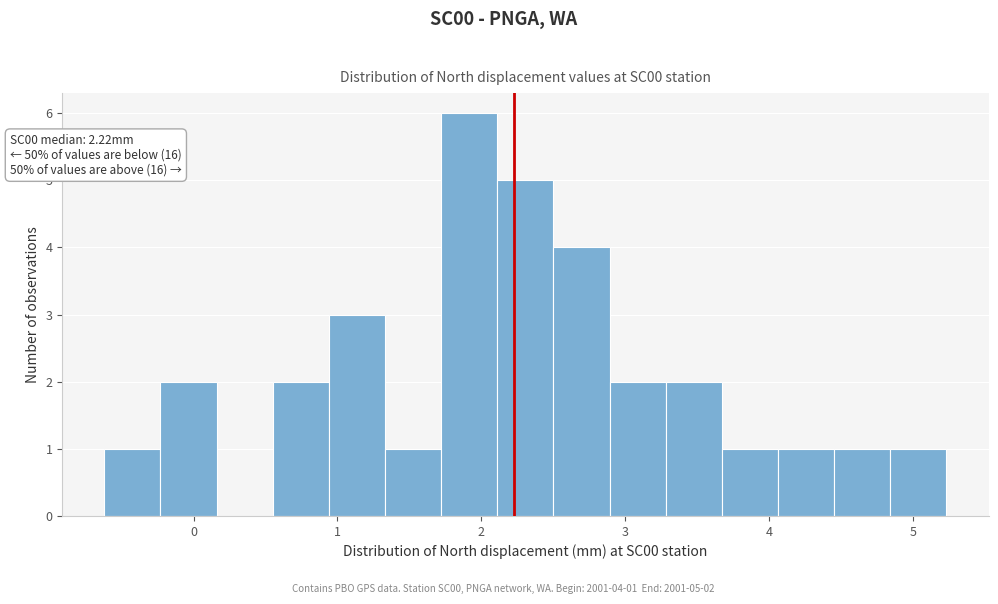

Read against the x-axis, roughly where is the centre of the tallest bar?

1.9